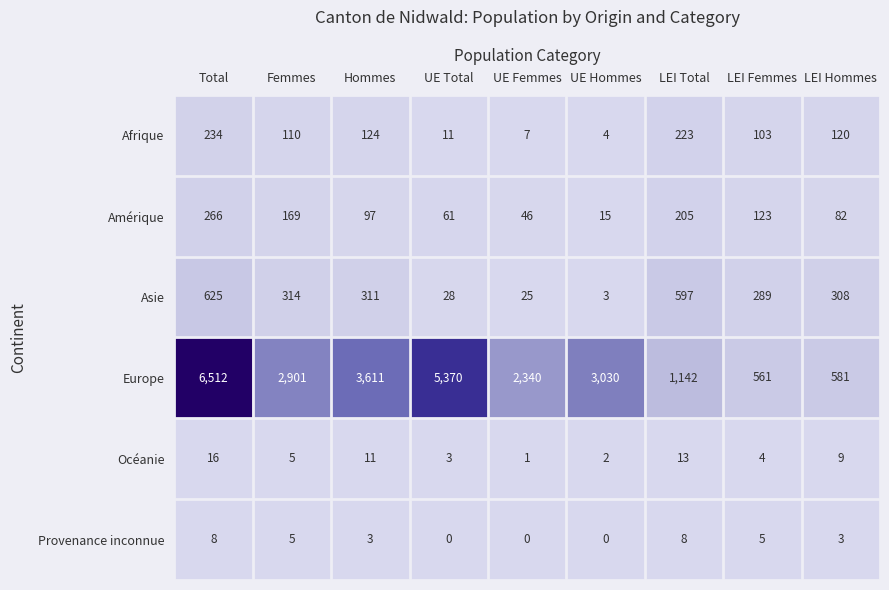

Is the value of Afrique at Femmes greater than the value of Océanie at LEI Hommes?

Yes